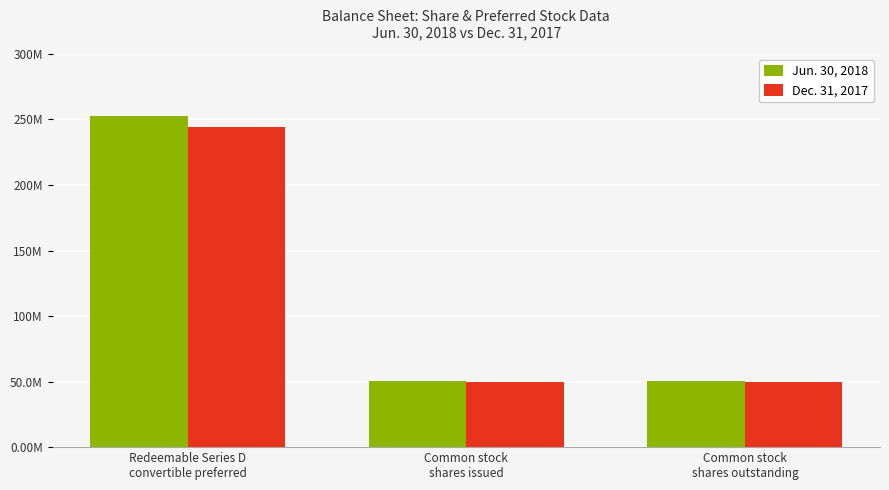

What is the label of the 3rd bar from the left?

Common stock
shares outstanding